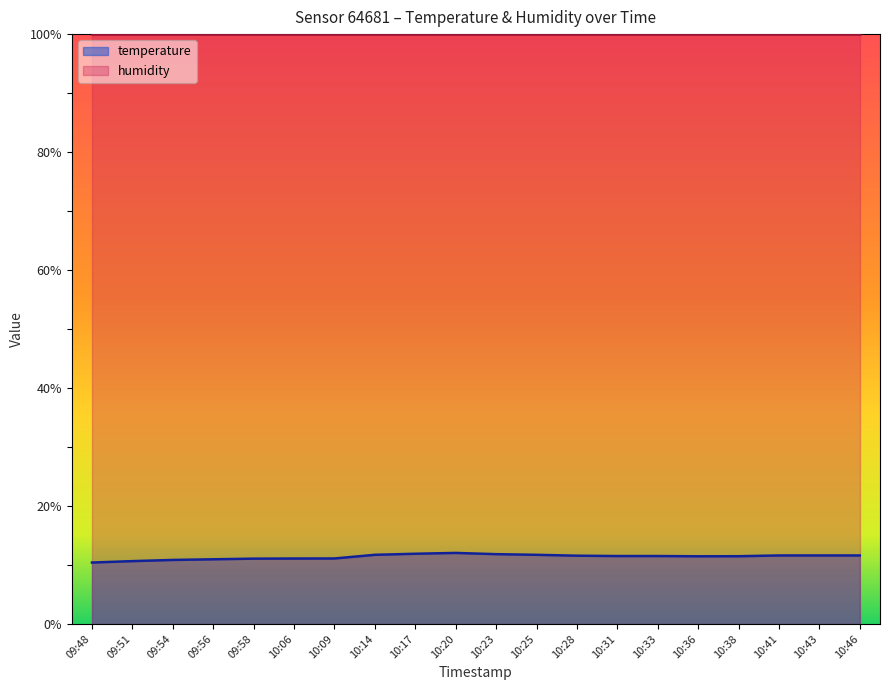

Does the chart display data point markers on the line(s)?

No